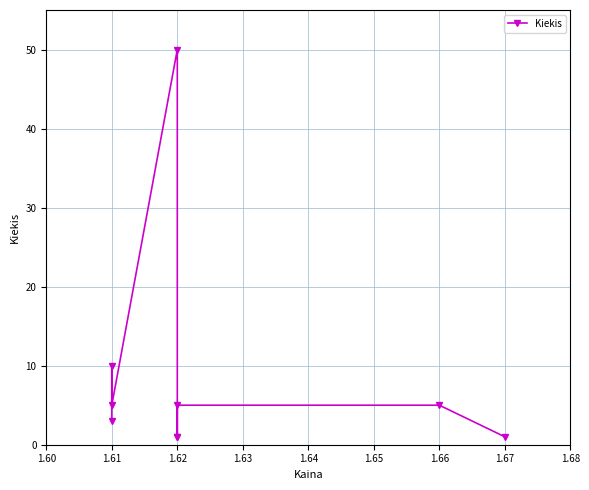

Where is the first local maximum?

1.61